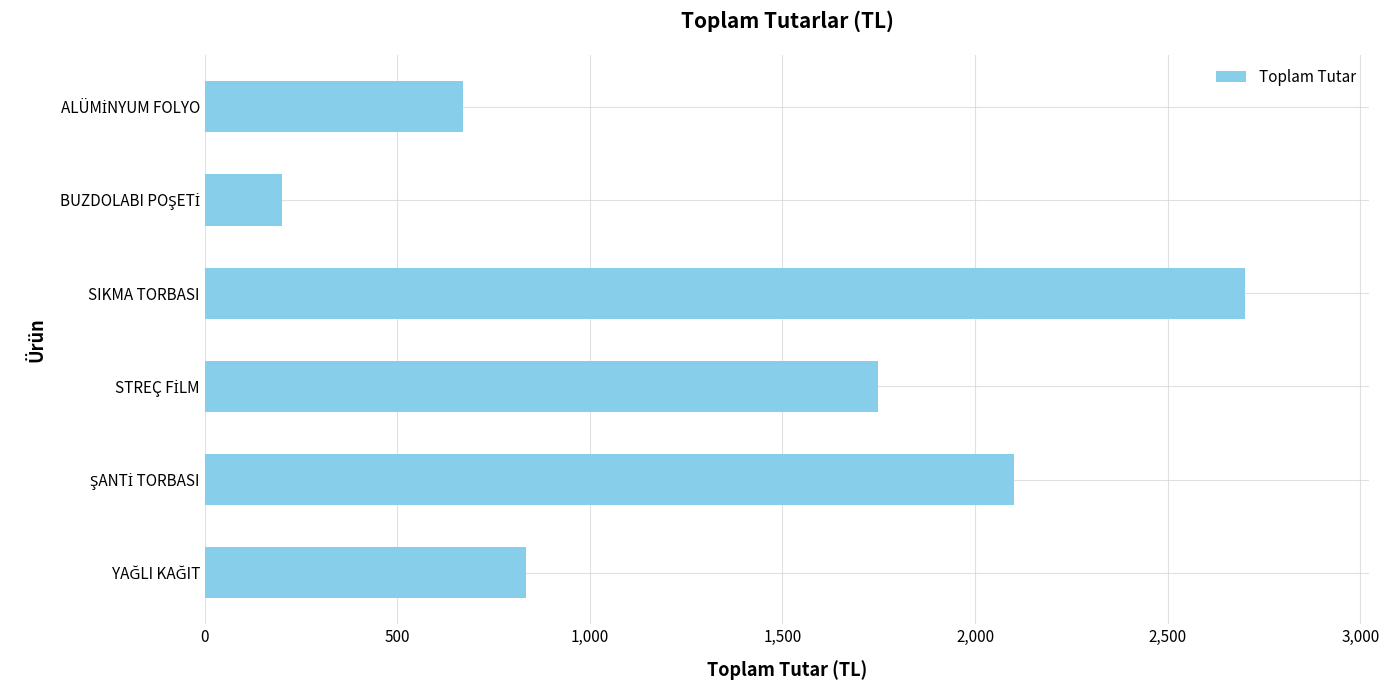

What is the difference between the second highest and minimum values?

1900.0